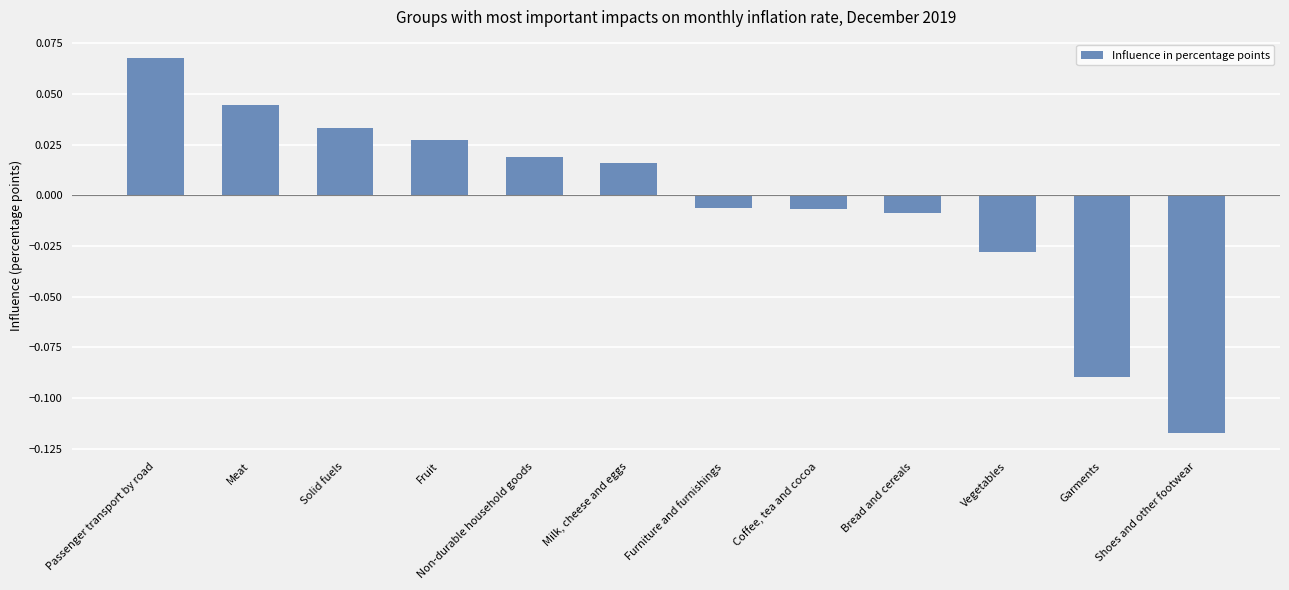

Count the number of values greater than 0.

6